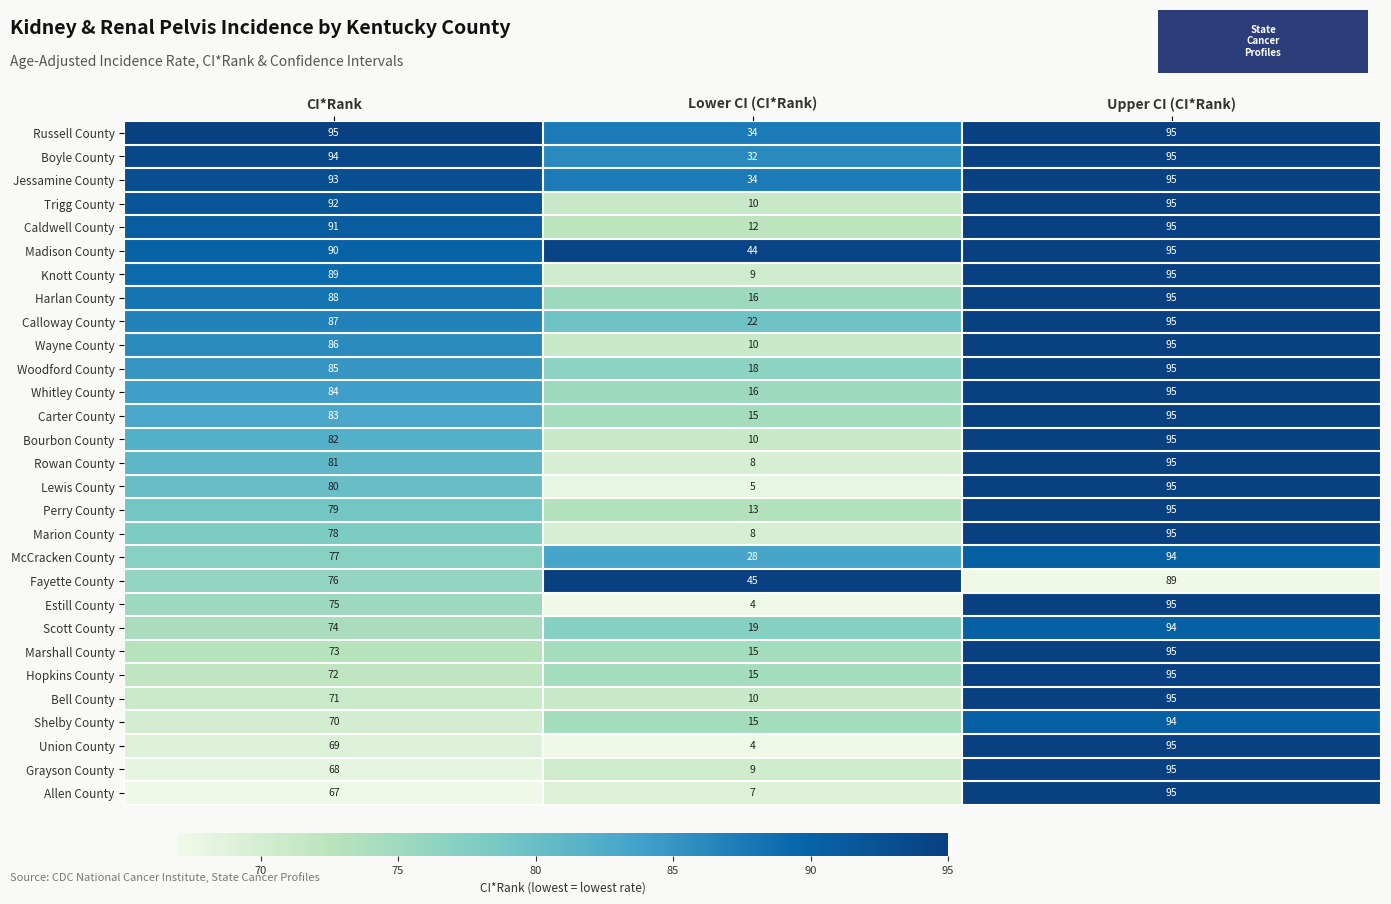

Rank the categories by Allen County value from lowest to highest.

Lower CI (CI*Rank), CI*Rank, Upper CI (CI*Rank)